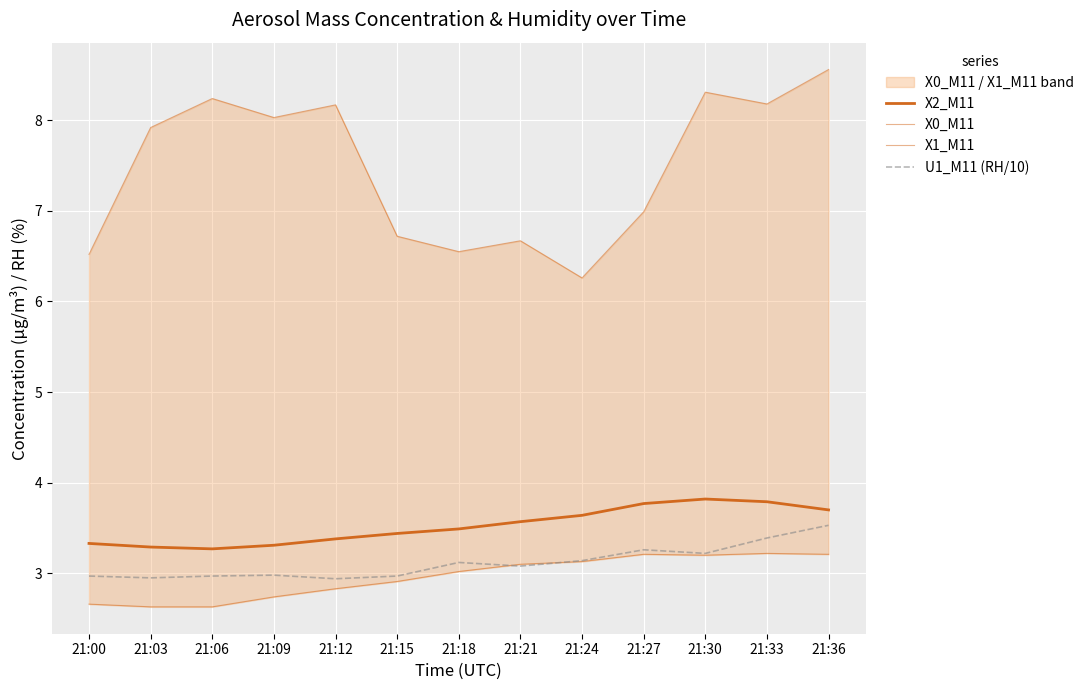

What is the value of the X1_M11 point at the 4th from the left?

2.7